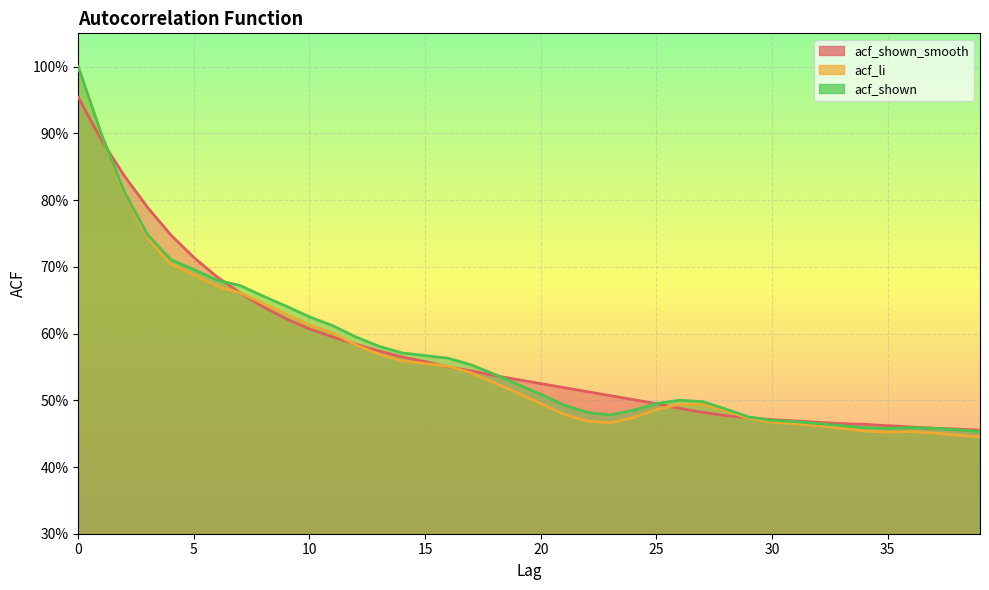

True or false: acf_shown_smooth has more than 1 interior local peaks.

False